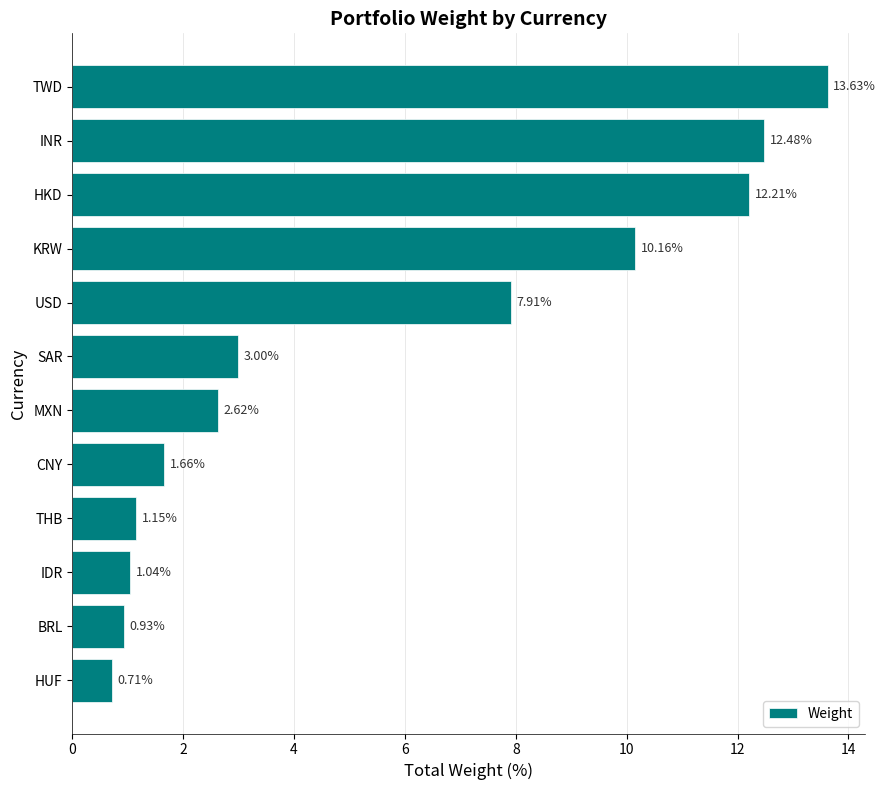

Where is the data nearest to the value 7?

USD